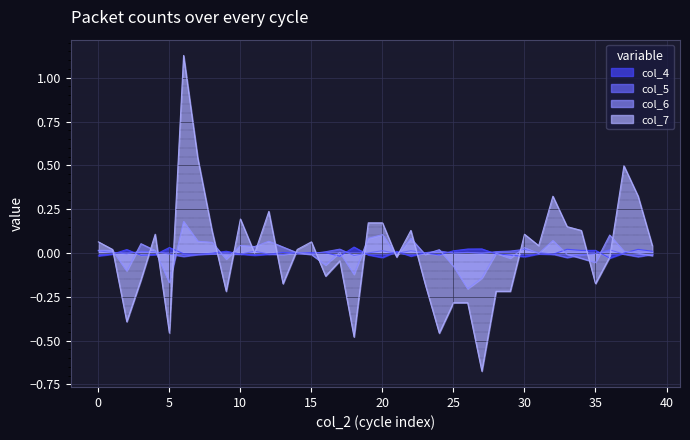

Which series has the largest range (max minus min)?

col_7